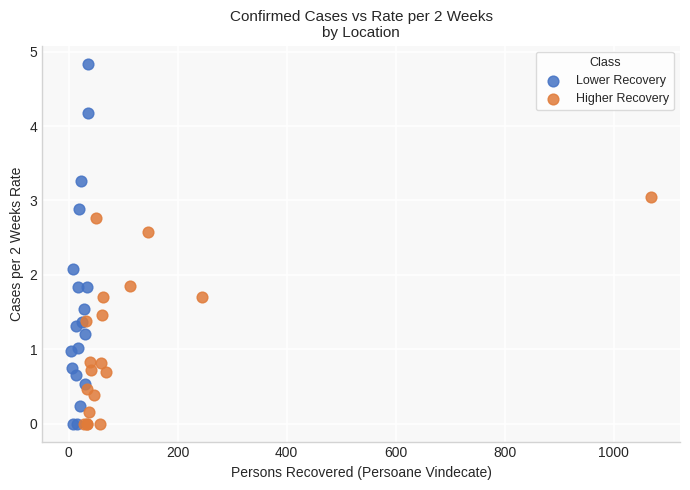

Which series has the widest spread of Y values?

Lower Recovery